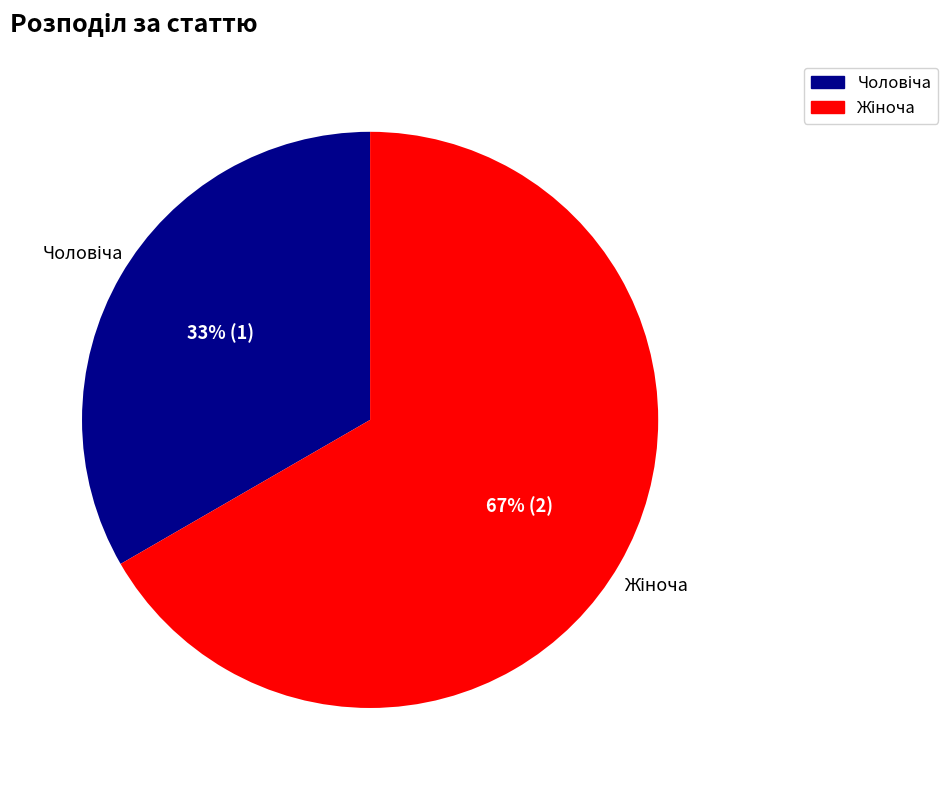

To the nearest percent, what is the average slice percentage?

50%